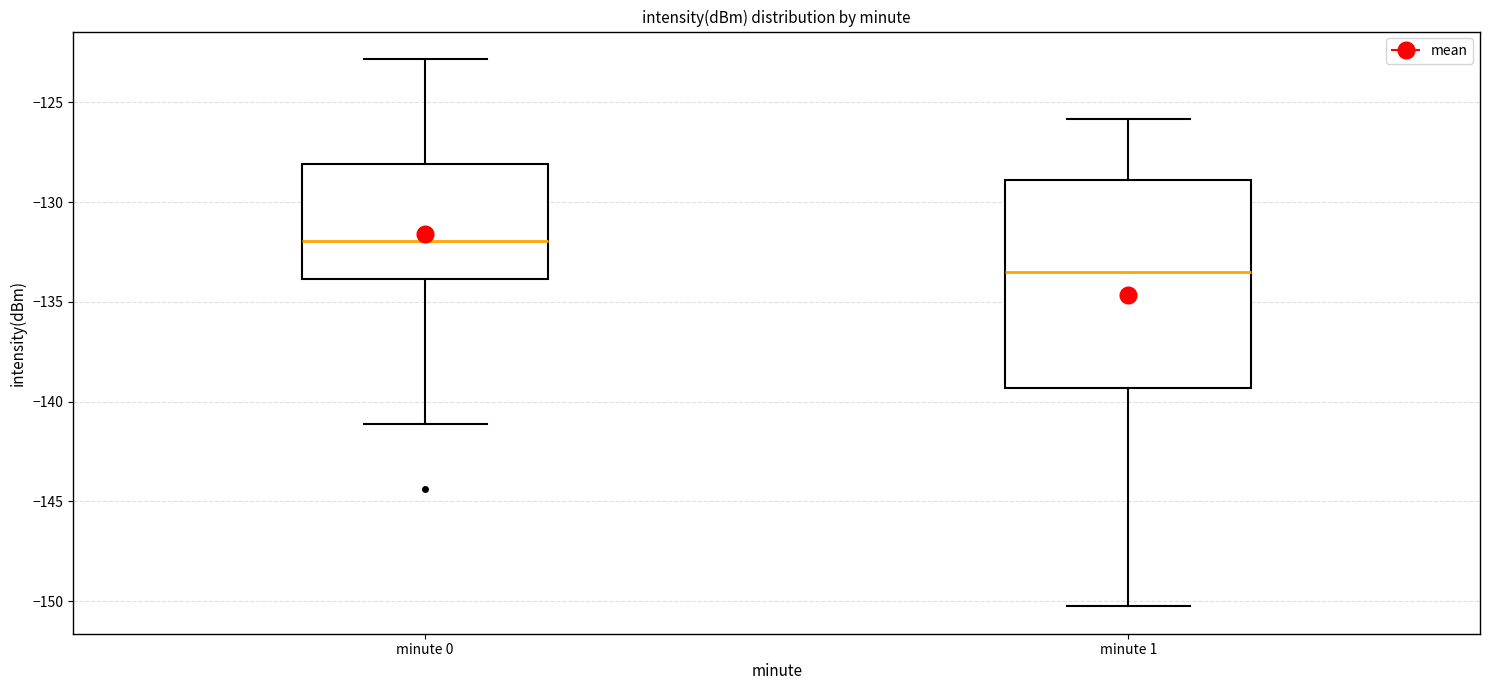

Where does the lower whisker of the box for minute 0 end on the y-axis? The values are not printed on the chart, so give them approximately, as read against the axis.

-141.0